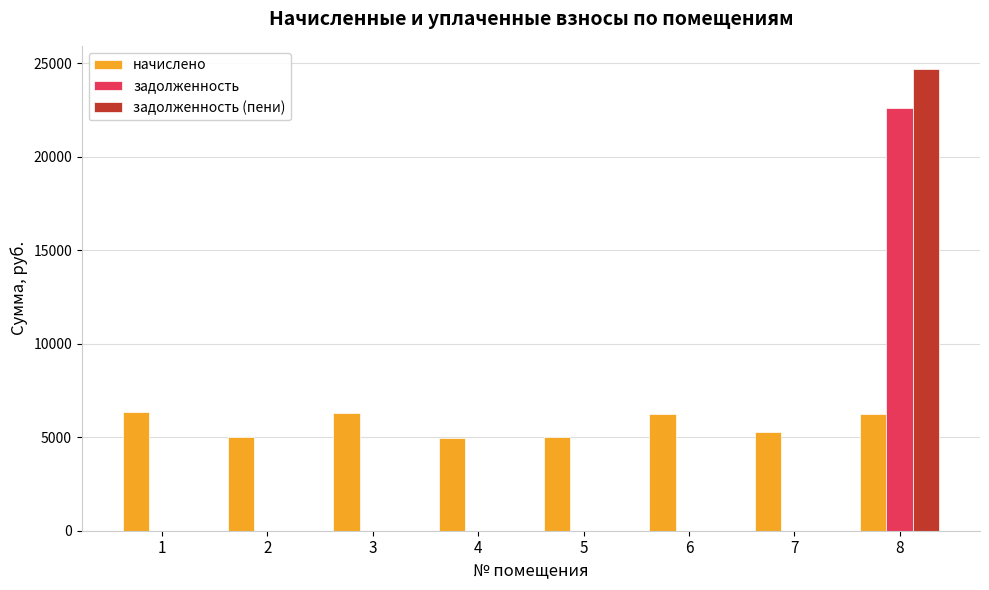

Is it true that задолженность equals 0.0 at 6?

True